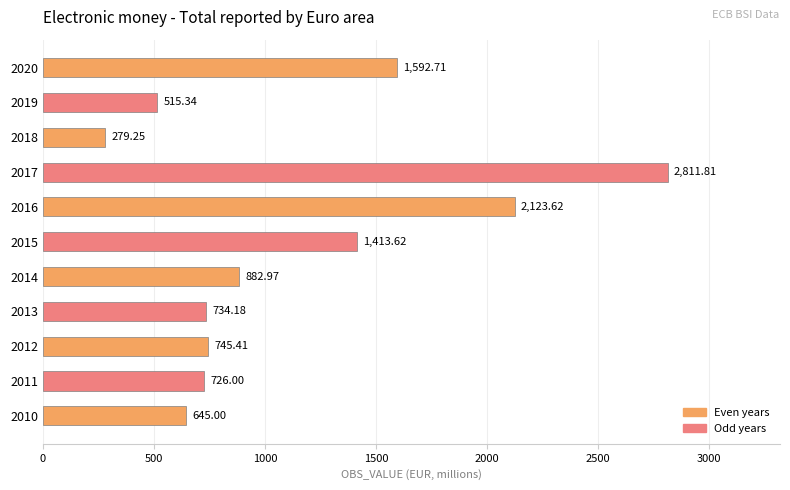

Rank the categories by value from lowest to highest.

2018, 2019, 2010, 2011, 2013, 2012, 2014, 2015, 2020, 2016, 2017